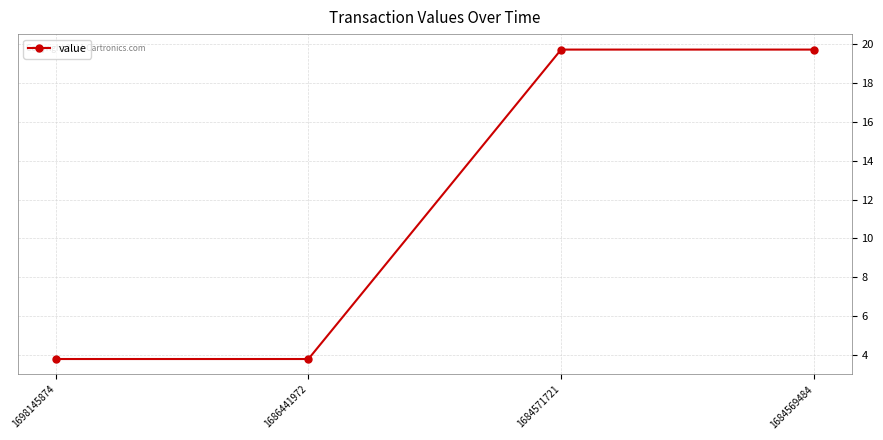

At which label does the data first exceed 19?

1684571721